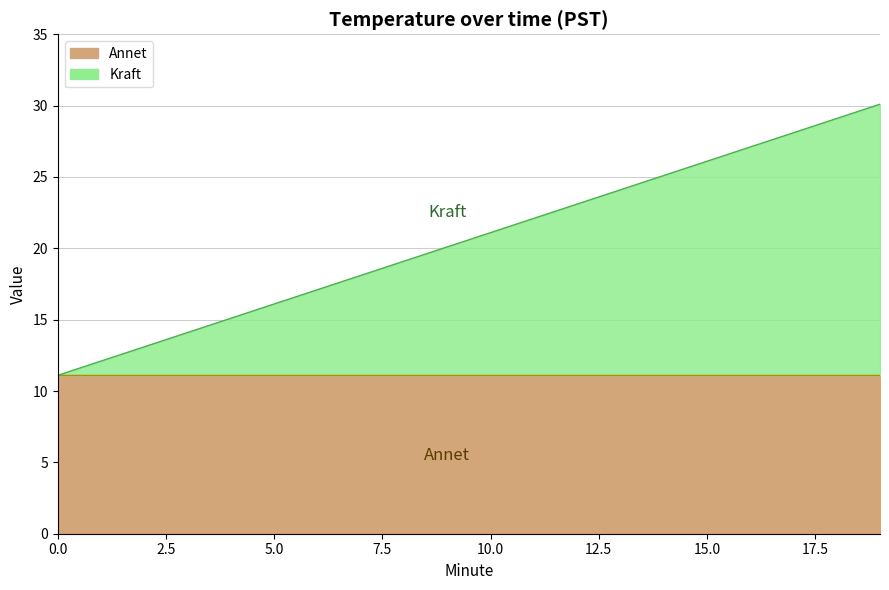

What is the difference between the maximum and minimum values?

19.0